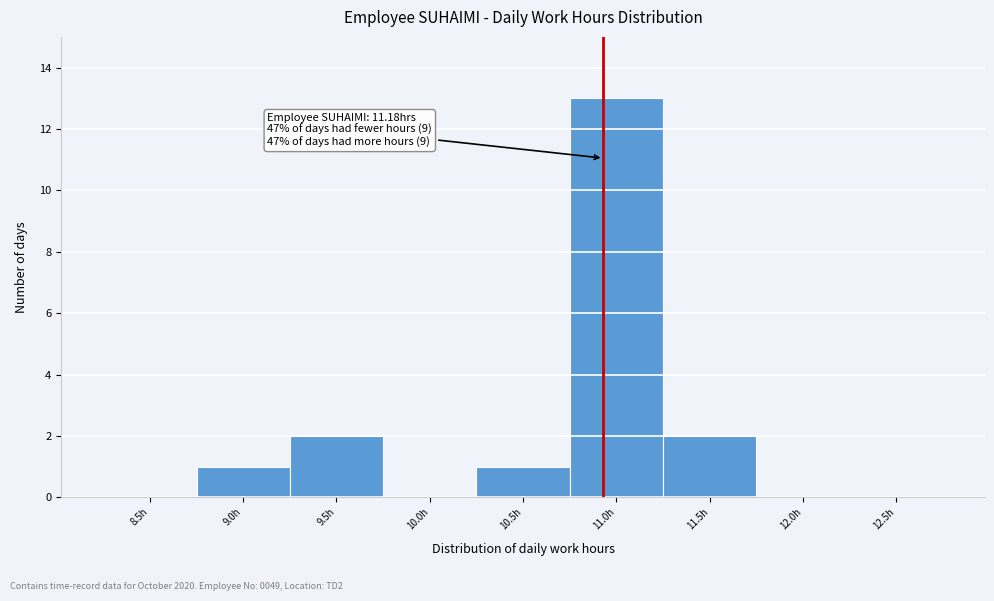

Reading left to right, transcribe all the data shown in this chart.

8.5h=0	9.0h=1	9.5h=2	10.0h=0	10.5h=1	11.0h=13	11.5h=2	12.0h=0	12.5h=0